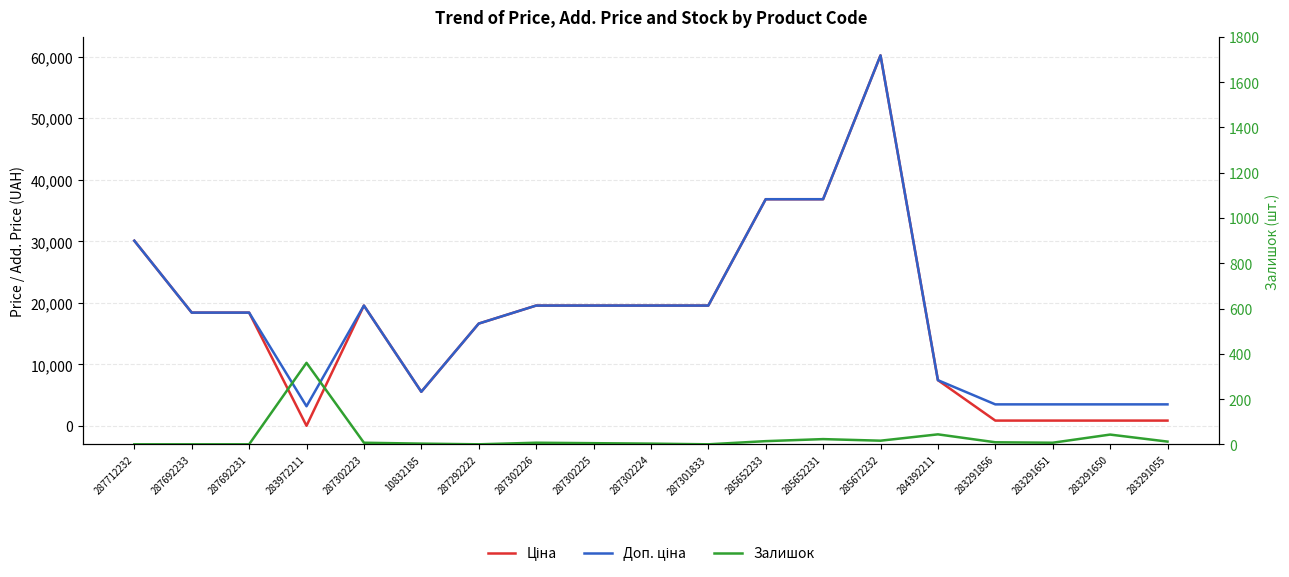

At which label does Залишок reach its minimum?

287712232